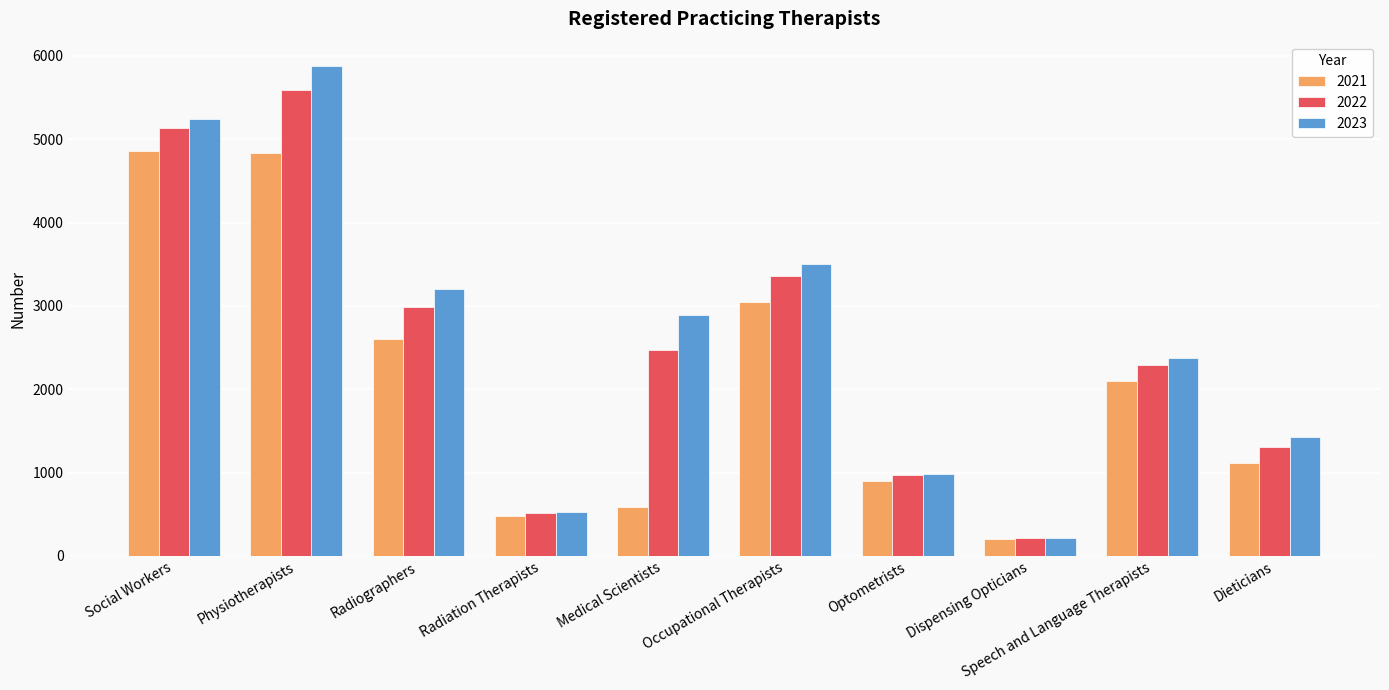

Which label corresponds to the smallest value in the chart?

Dispensing Opticians